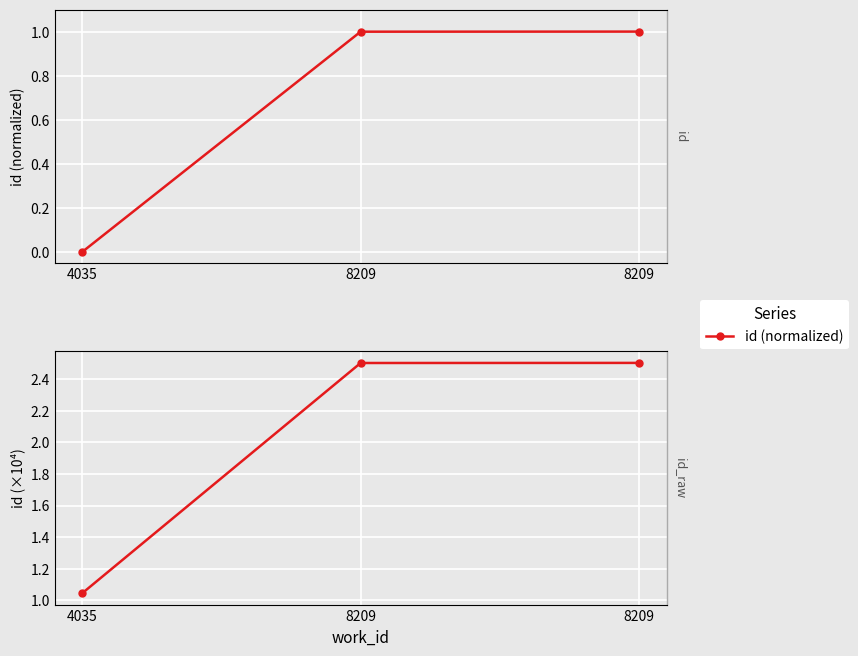

Reading right to left, what are all the values shown in this chart?

id (normalized): 8209=1.0	8209=1.0	4035=0.0
id (×10⁴): 8209=2.5	8209=2.5	4035=1.0